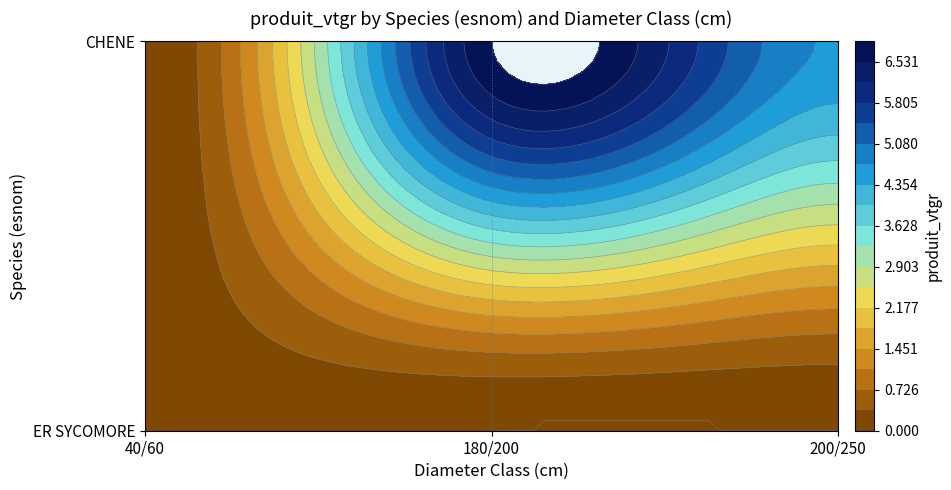

What is the average value of the ER SYCOMORE series?

0.1